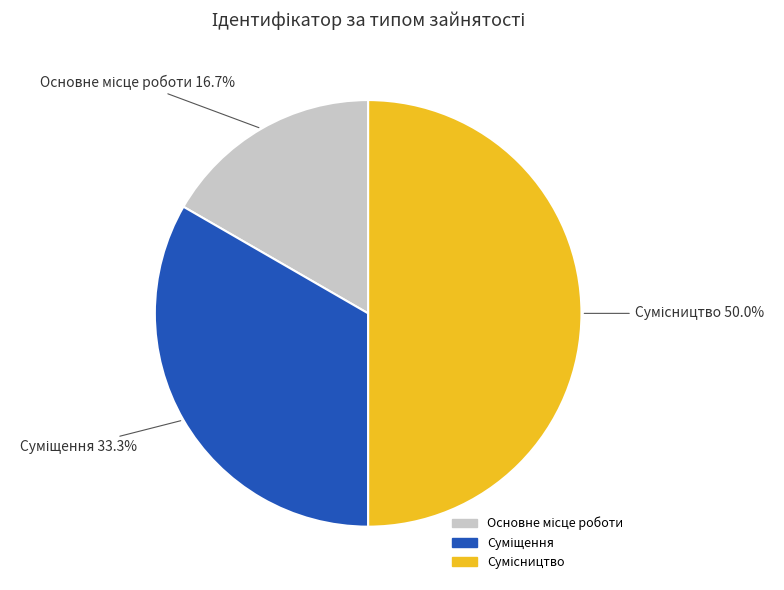

Rank the categories by value from highest to lowest.

Сумісництво, Суміщення, Основне місце роботи